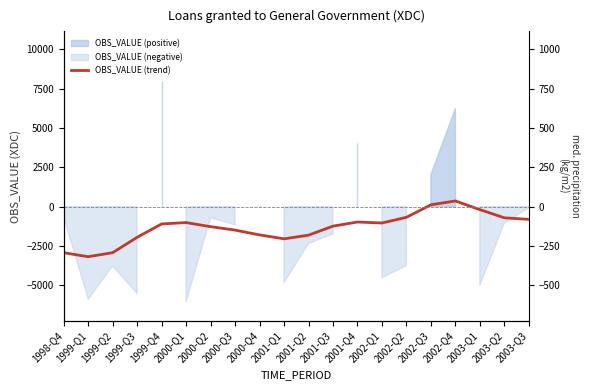

True or false: the data shows -2927 at 1999-Q2.

True